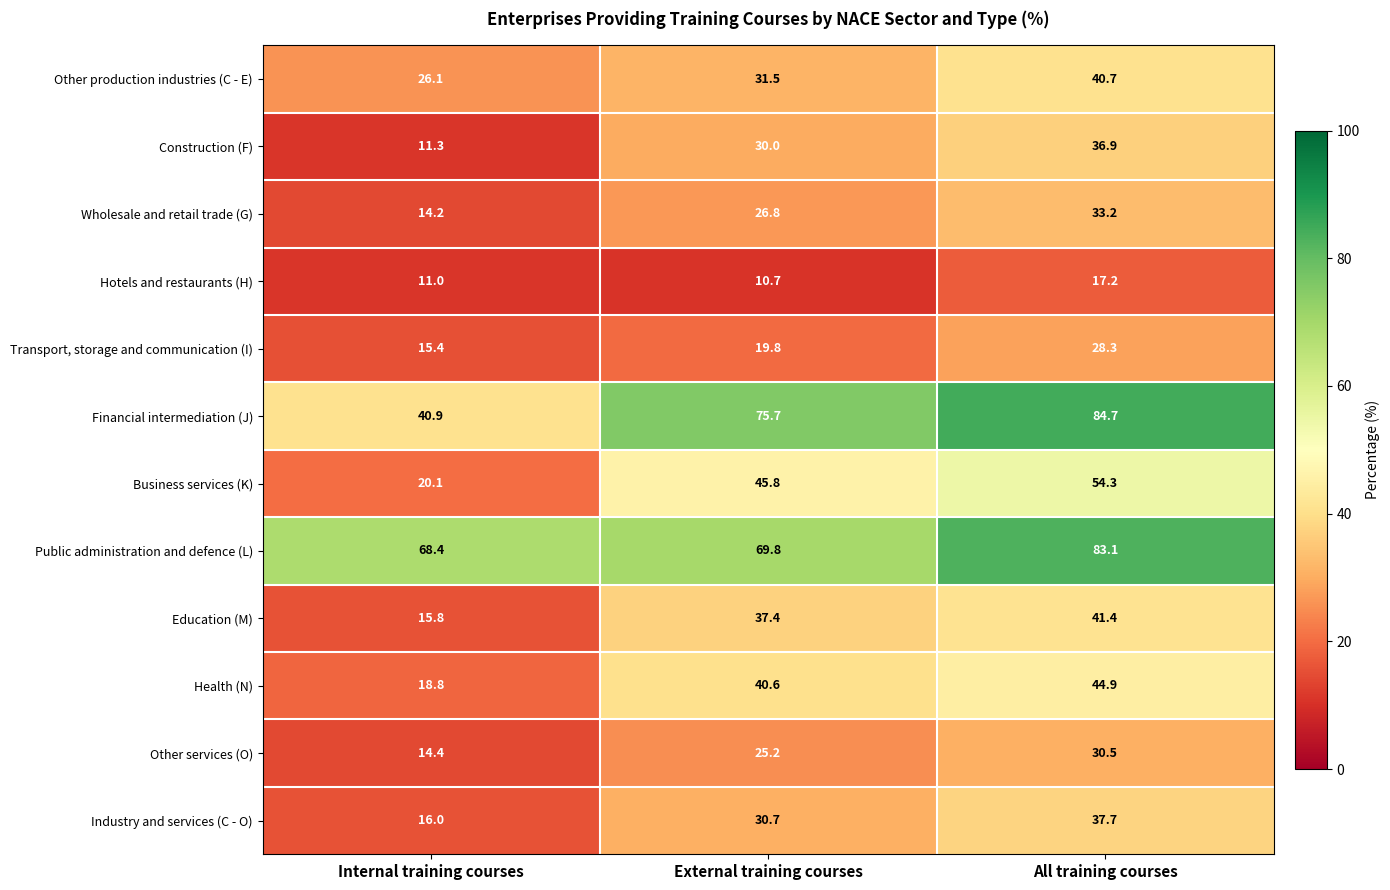

At External training courses, list the series in order from smallest to largest.

Hotels and restaurants (H), Transport, storage and communication (I), Other services (O), Wholesale and retail trade (G), Construction (F), Industry and services (C - O), Other production industries (C - E), Education (M), Health (N), Business services (K), Public administration and defence (L), Financial intermediation (J)